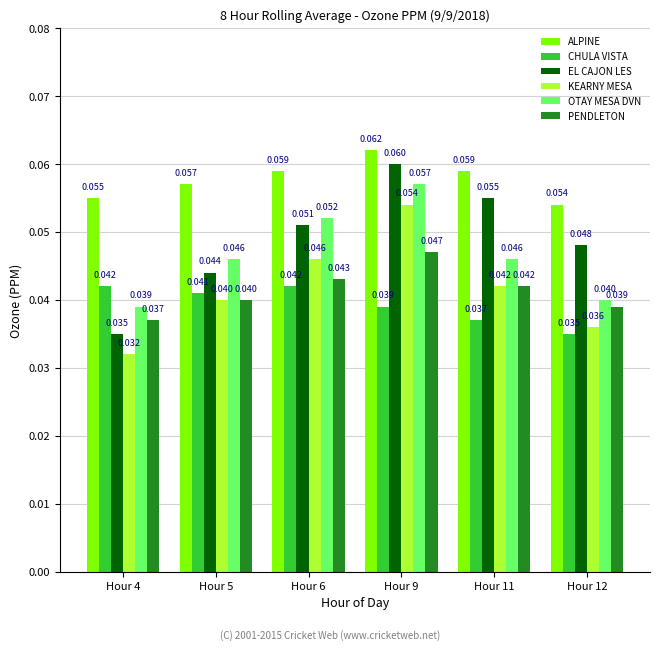

How many categories are shown in the chart?

6